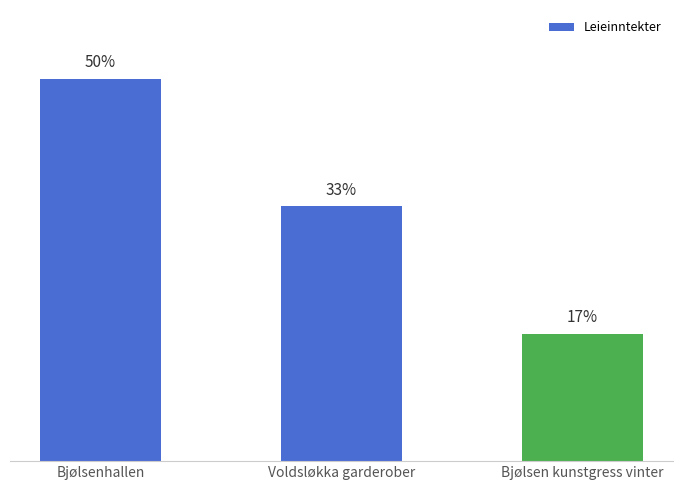

Are the bars horizontal?

No